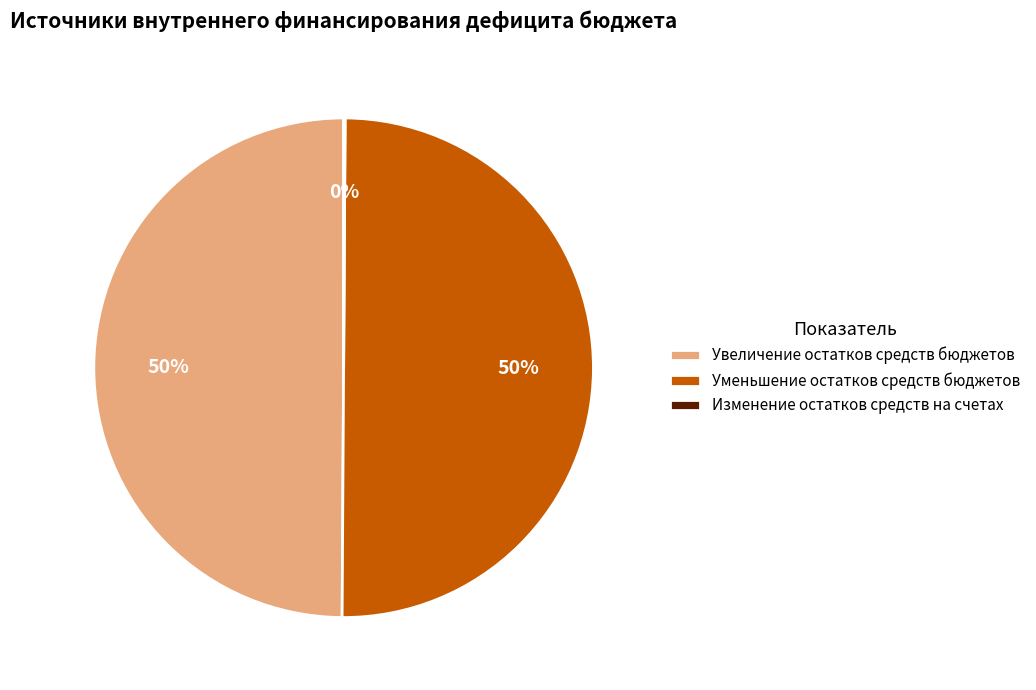

Is the sum of Увеличение остатков средств бюджетов and Уменьшение остатков средств бюджетов greater than half?

Yes